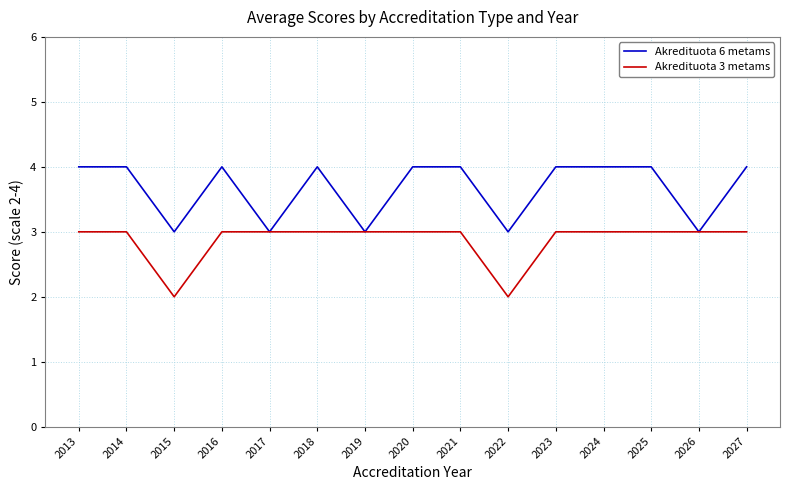

How many lines are shown in the chart?

2